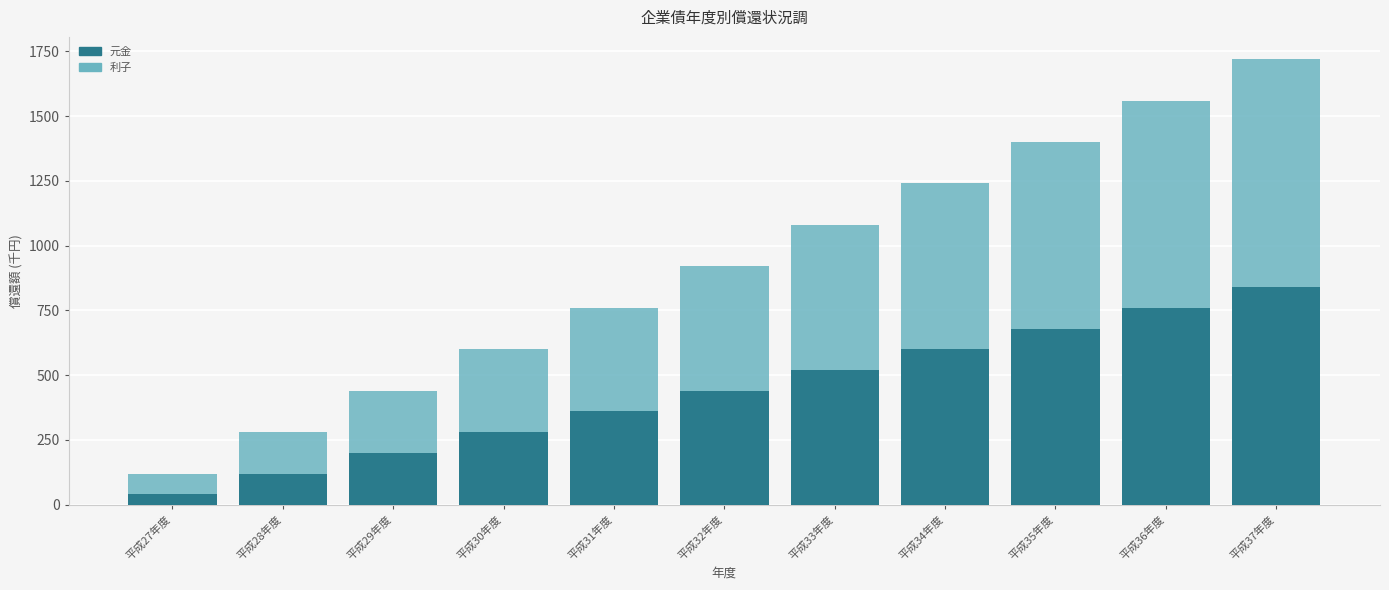

Reading left to right, what are the values for 元金?

40	120	200	280	360	440	520	600	680	760	840